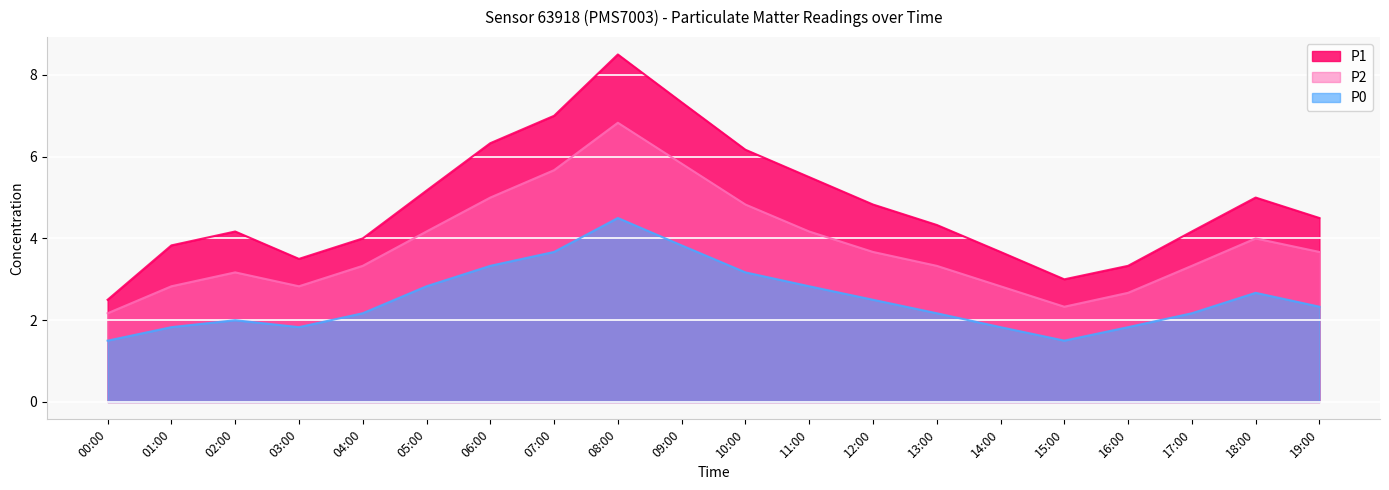

Does the chart display data point markers on the line(s)?

No